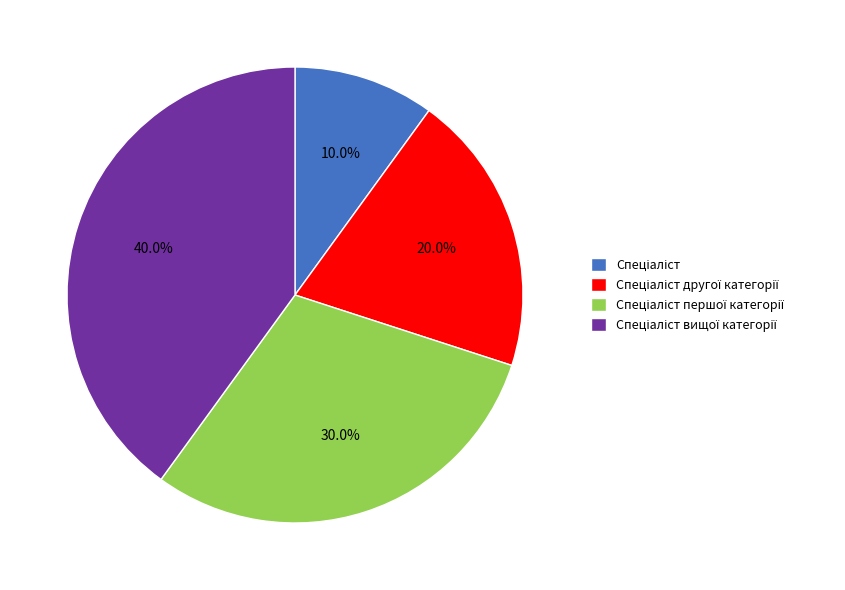

Is there a majority slice in this chart?

No